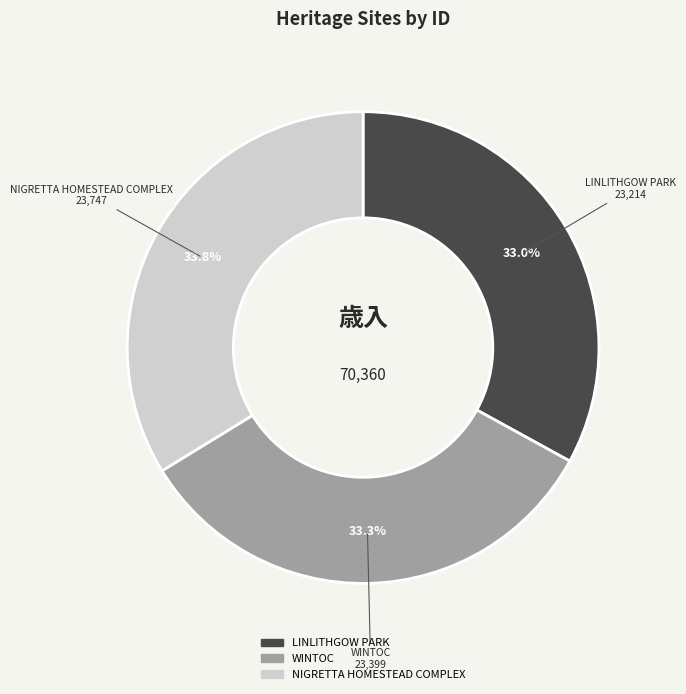

Which has a higher value, NIGRETTA HOMESTEAD COMPLEX or LINLITHGOW PARK?

NIGRETTA HOMESTEAD COMPLEX